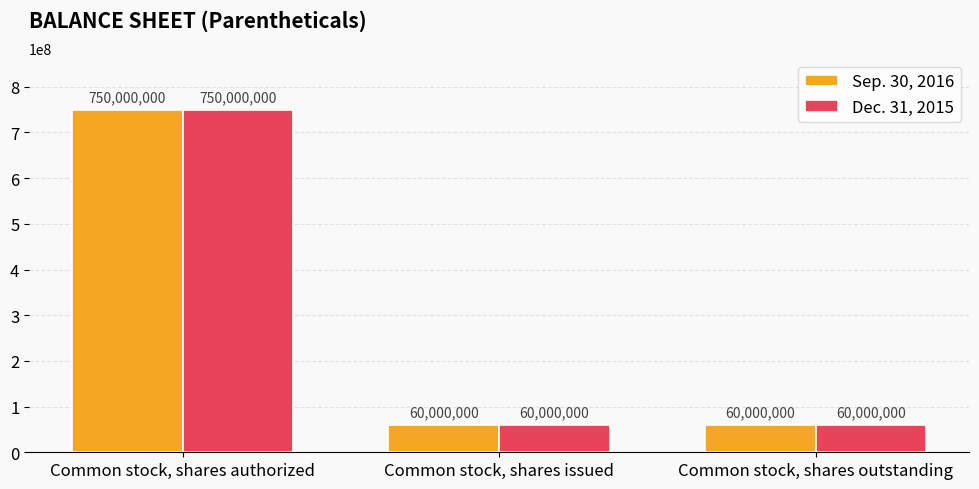

What is the minimum value shown in the chart?

60000000